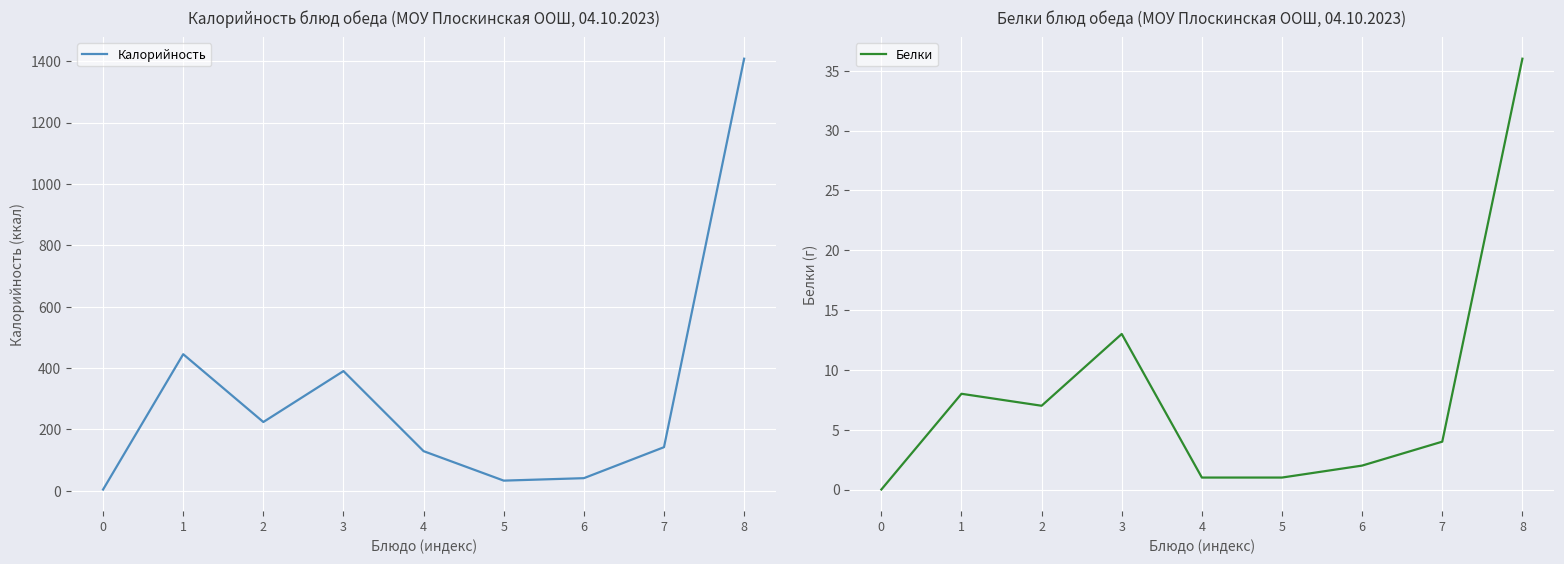

What is the value of the Белки point at the 5th from the left?

1